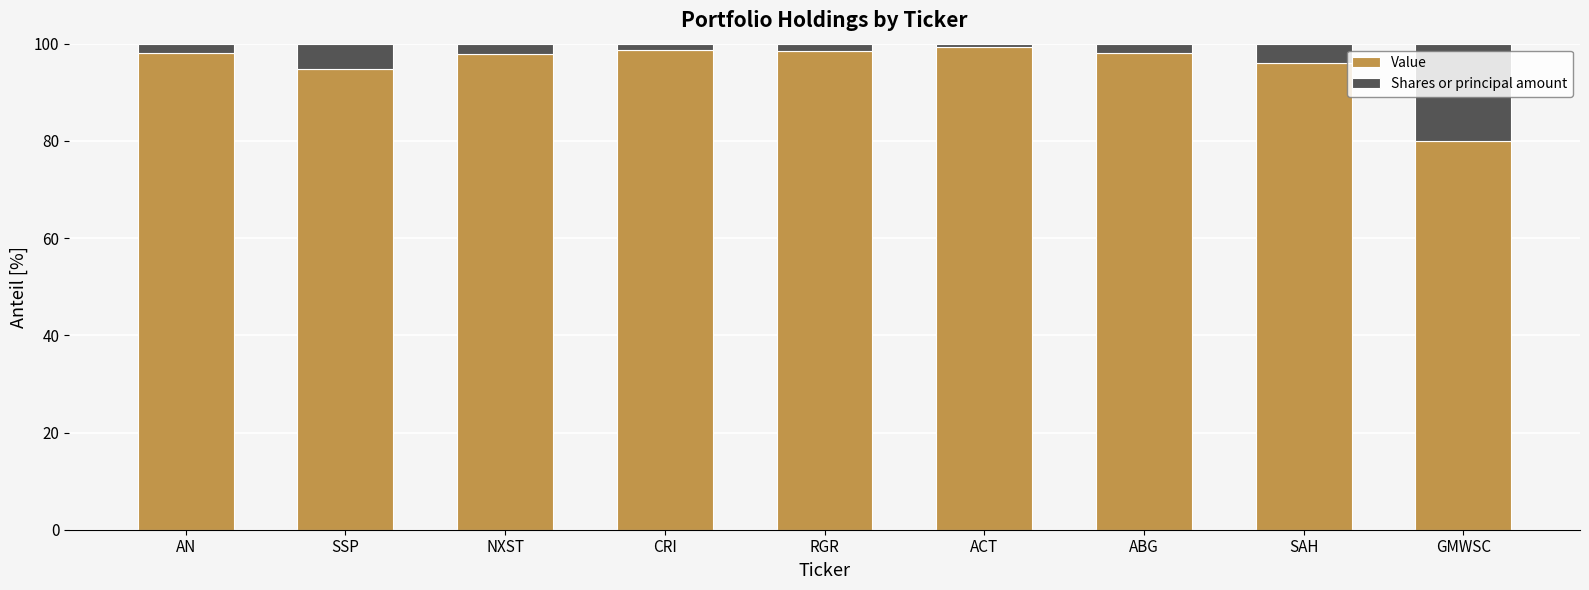

Is it true that Value equals 96.0 at SAH?

True